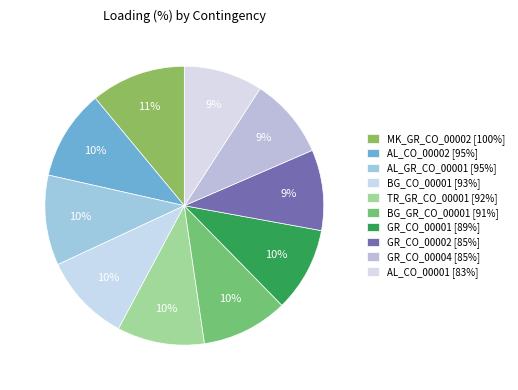

To the nearest percent, what portion does BG_GR_CO_00001 [91%] represent?

10%